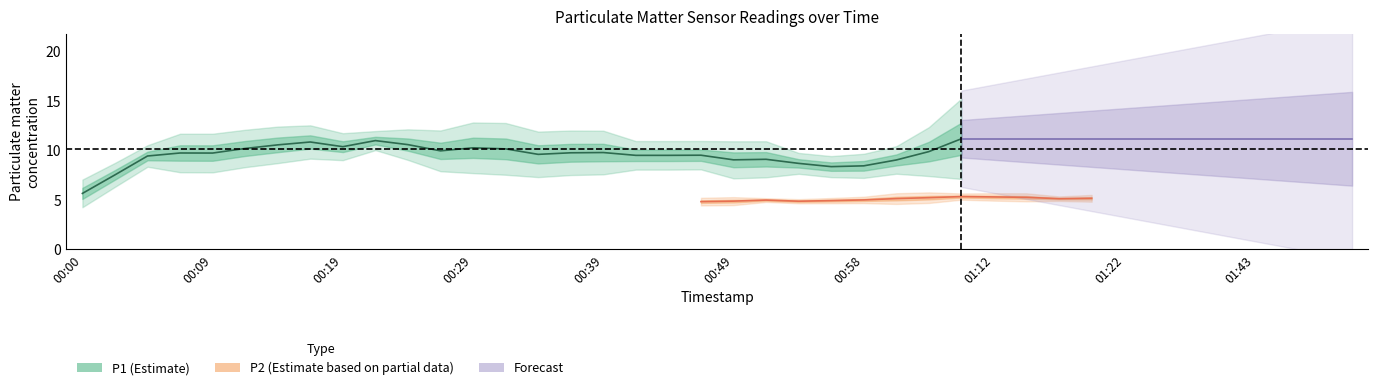

True or false: P1 and P2 cross at least once.

False